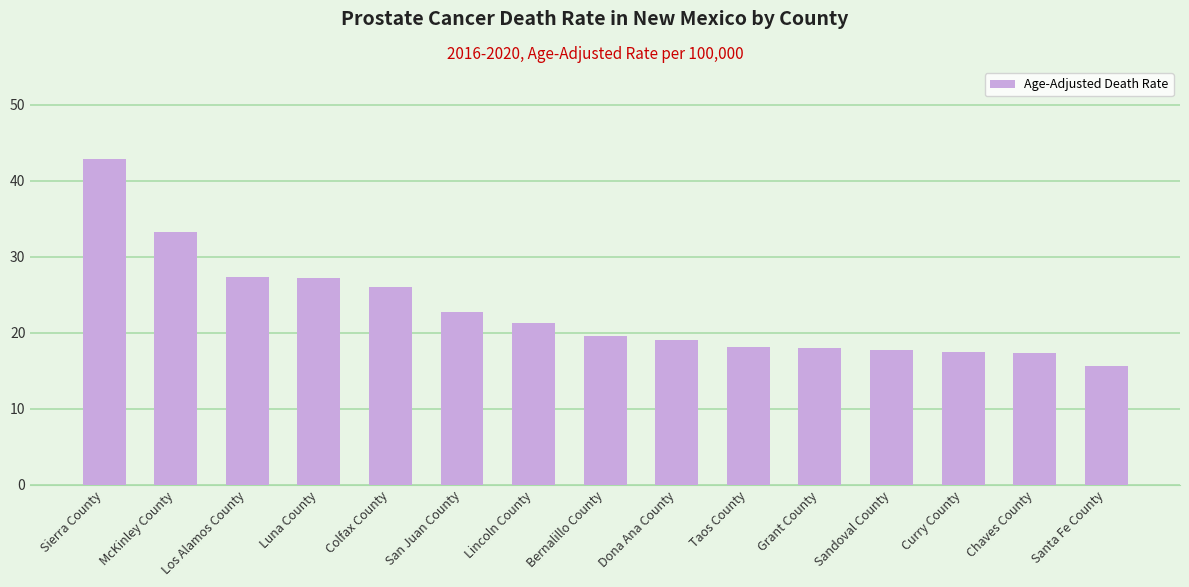

What is the approximate value at Luna County?

27.2